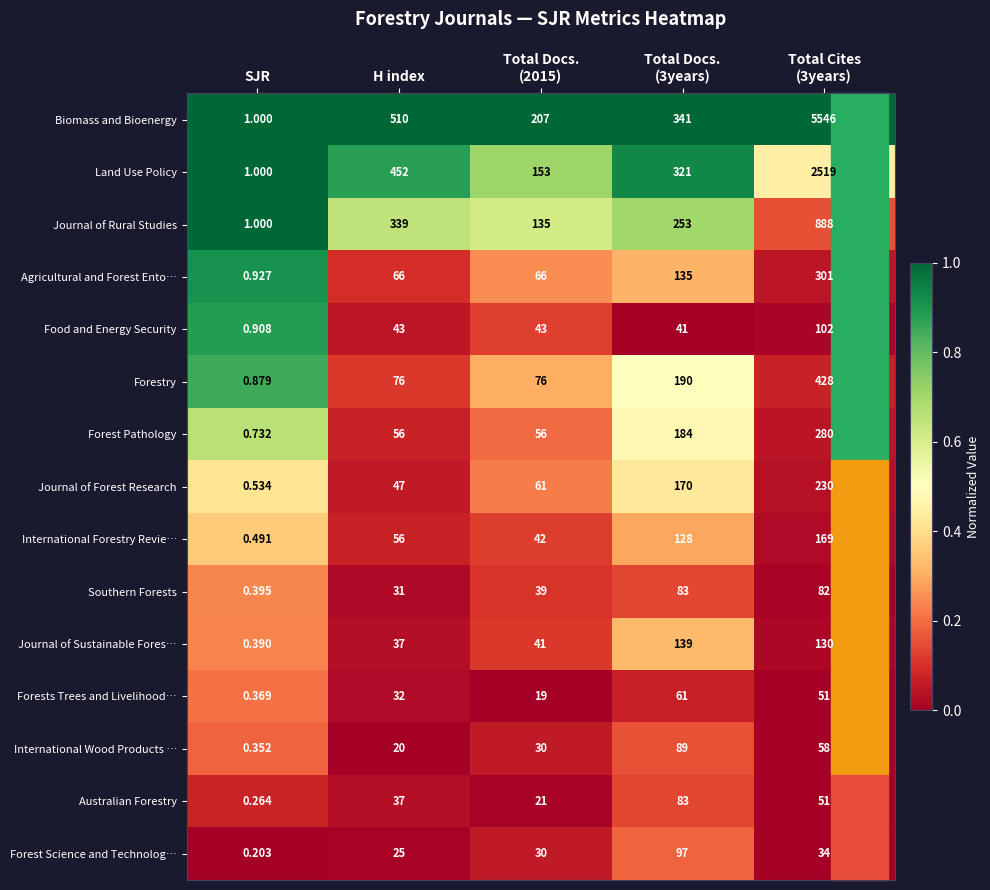

Which series has the largest range (max minus min)?

Biomass and Bioenergy